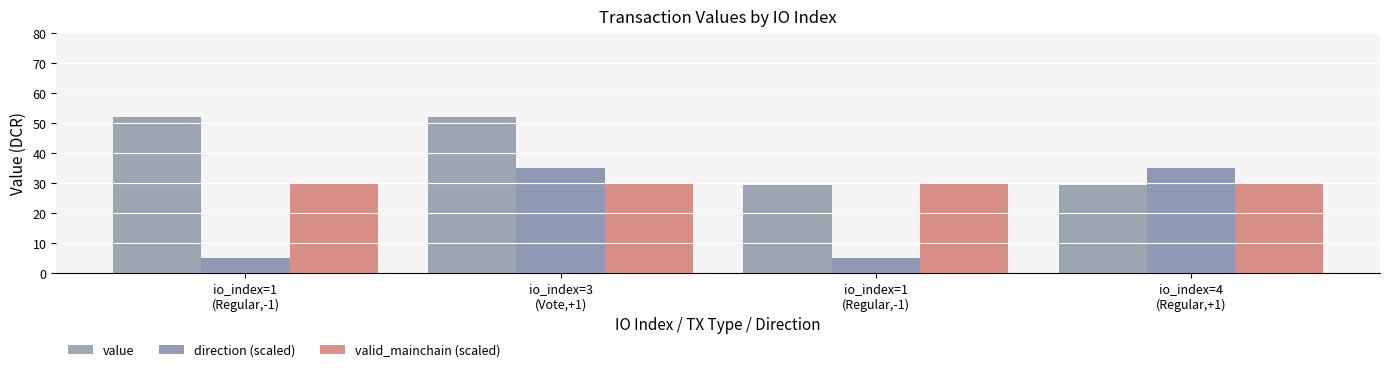

Reading right to left, extract all data points from this chart.

value: io_index=4
(Regular,+1)=29.4	io_index=1
(Regular,-1)=29.4	io_index=3
(Vote,+1)=52.0	io_index=1
(Regular,-1)=52.0
direction (scaled): io_index=4
(Regular,+1)=35.0	io_index=1
(Regular,-1)=5.0	io_index=3
(Vote,+1)=35.0	io_index=1
(Regular,-1)=5.0
valid_mainchain (scaled): io_index=4
(Regular,+1)=30.0	io_index=1
(Regular,-1)=30.0	io_index=3
(Vote,+1)=30.0	io_index=1
(Regular,-1)=30.0